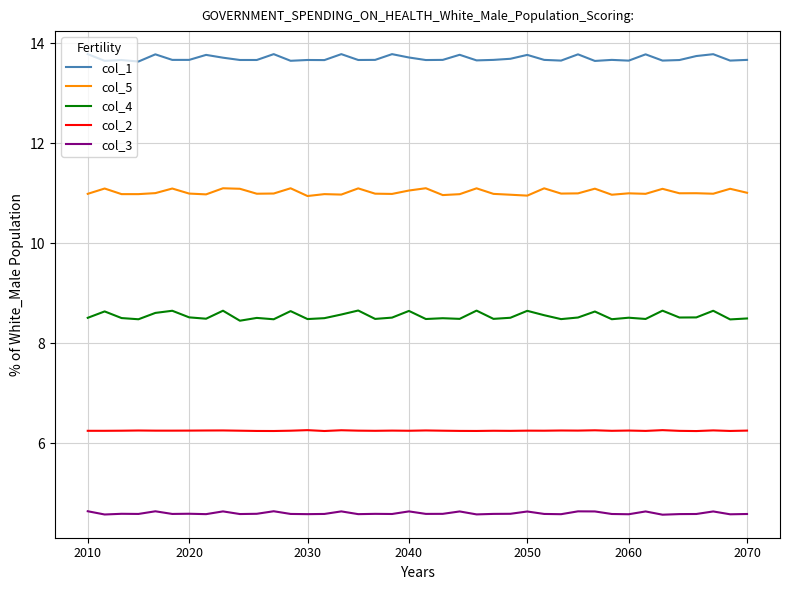

What is the minimum value shown in the chart?

4.6